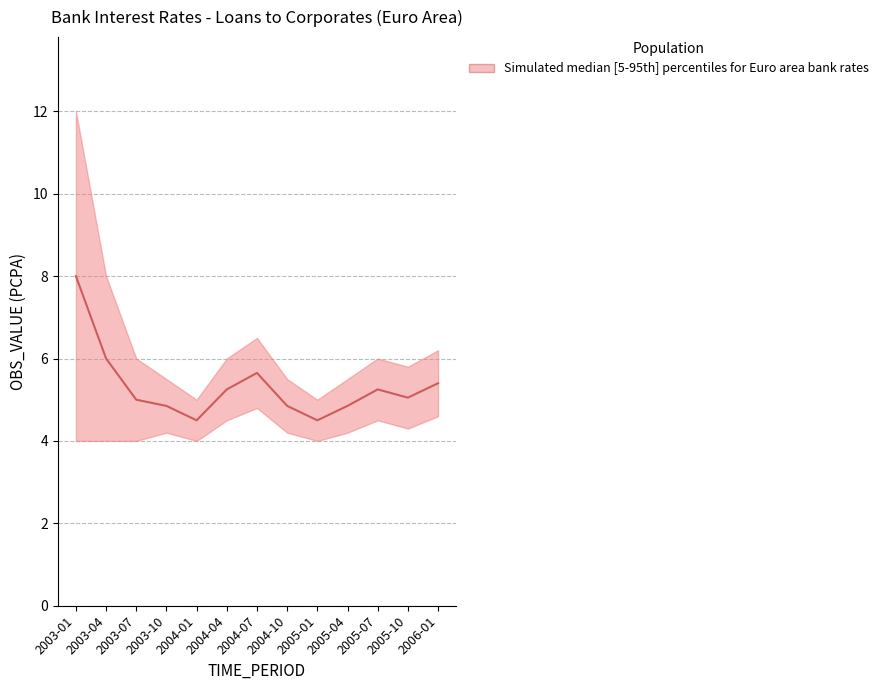

At which label does the data first exceed 5?

2003-01